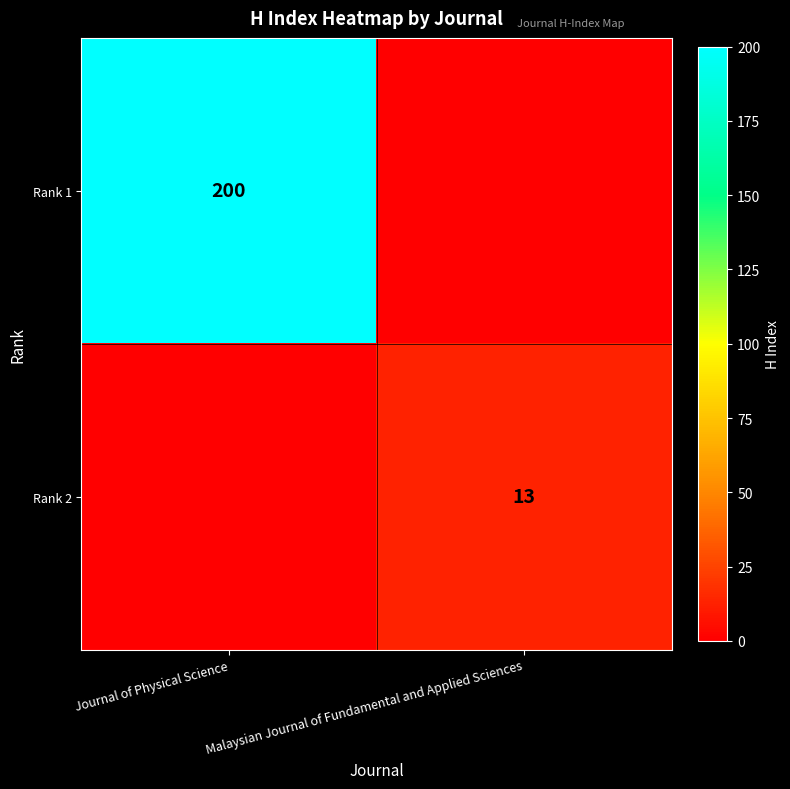

What is the total value across all series at Journal of Physical Science?

200